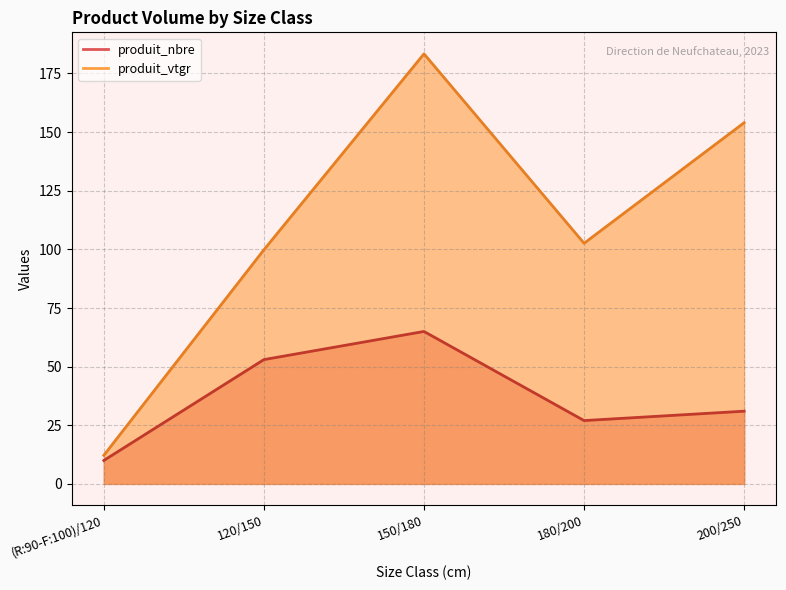

What is the sum of all produit_vtgr values?

552.0